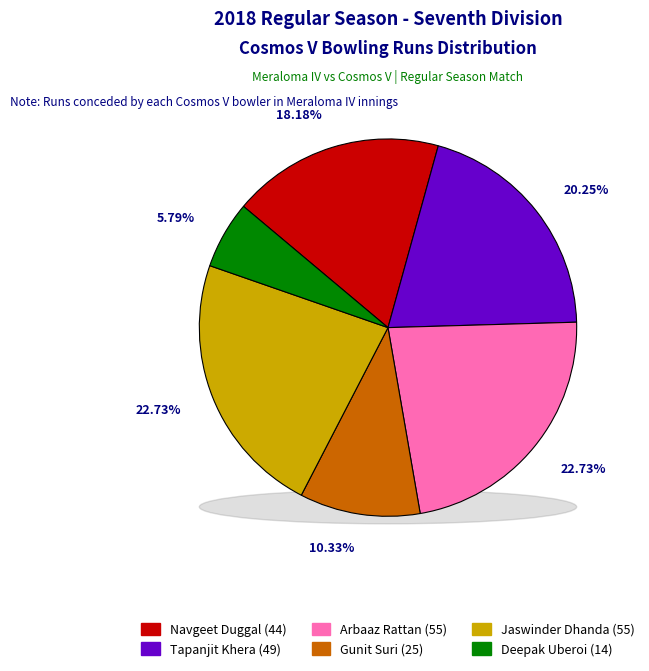

Is it true that Jaswinder Dhanda is 29% of the pie?

False